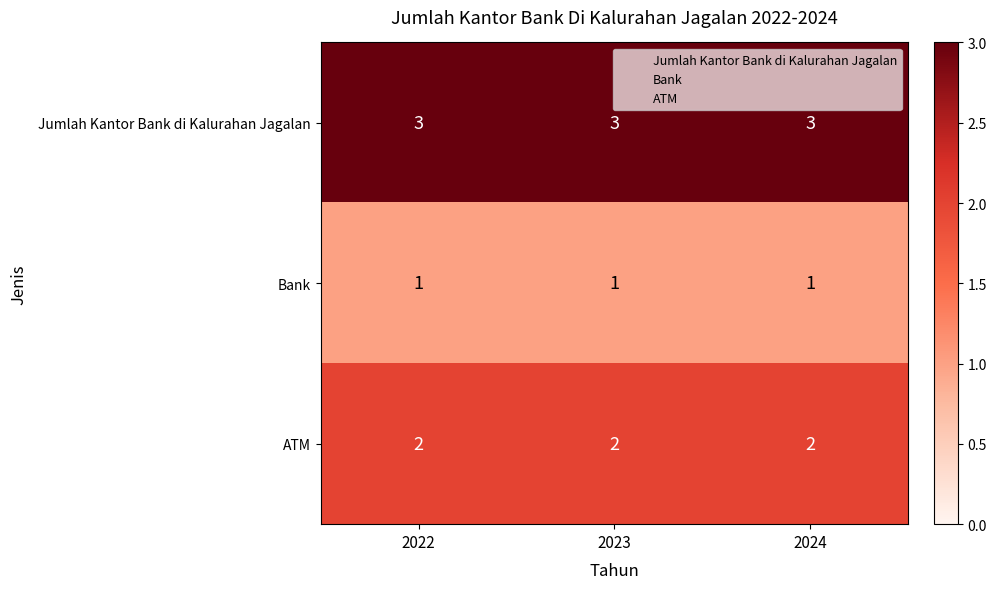

At how many categories does at least one series exceed 2?

3